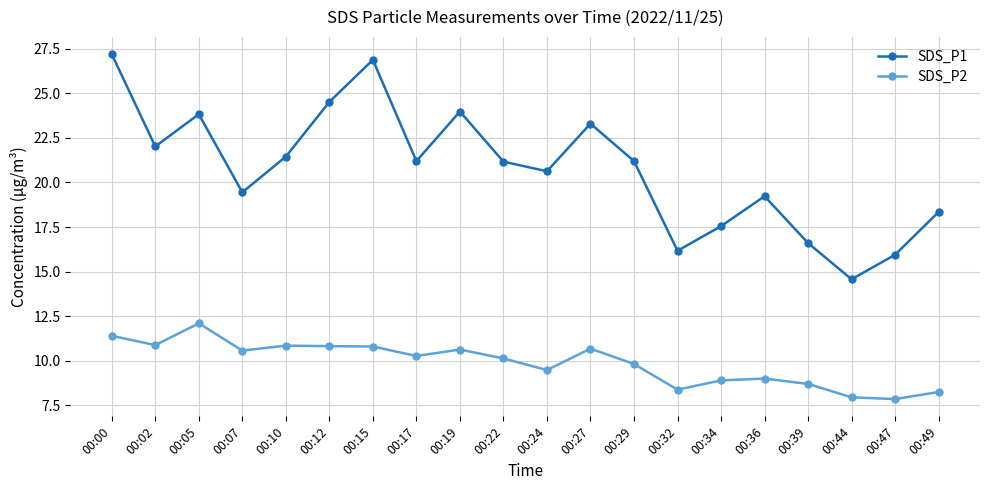

Where is the first local maximum for SDS_P2?

00:05